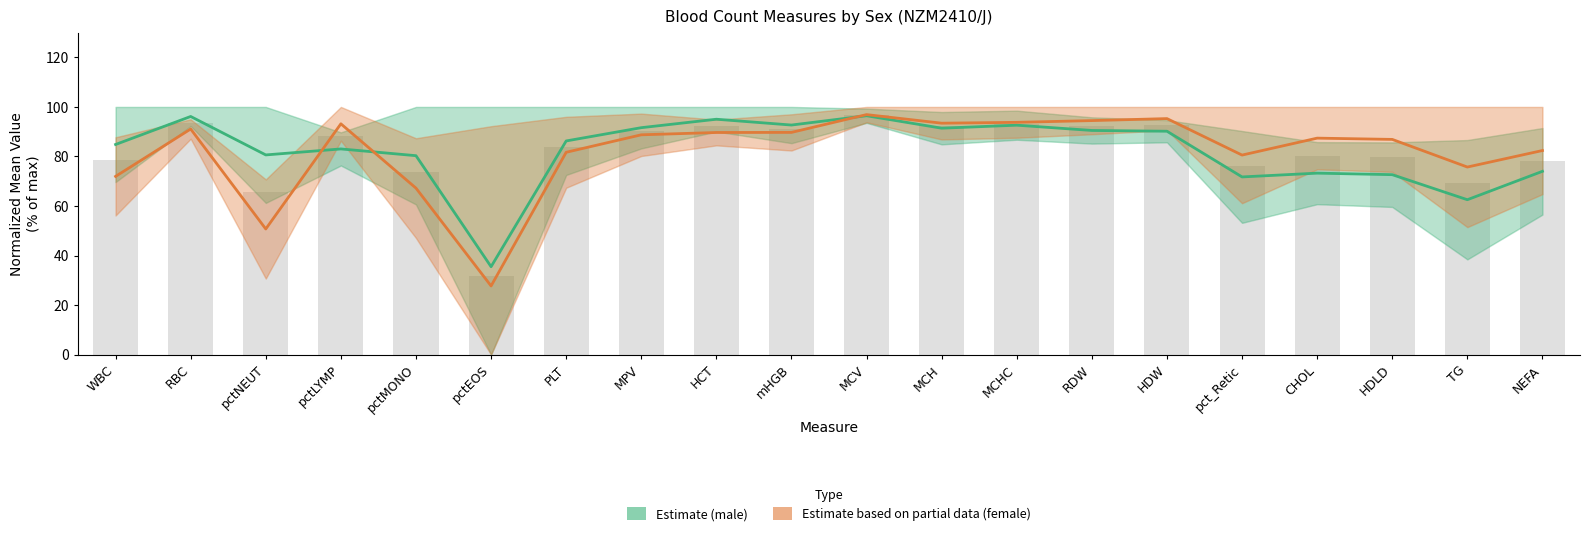

What is the greatest value displayed?

96.9